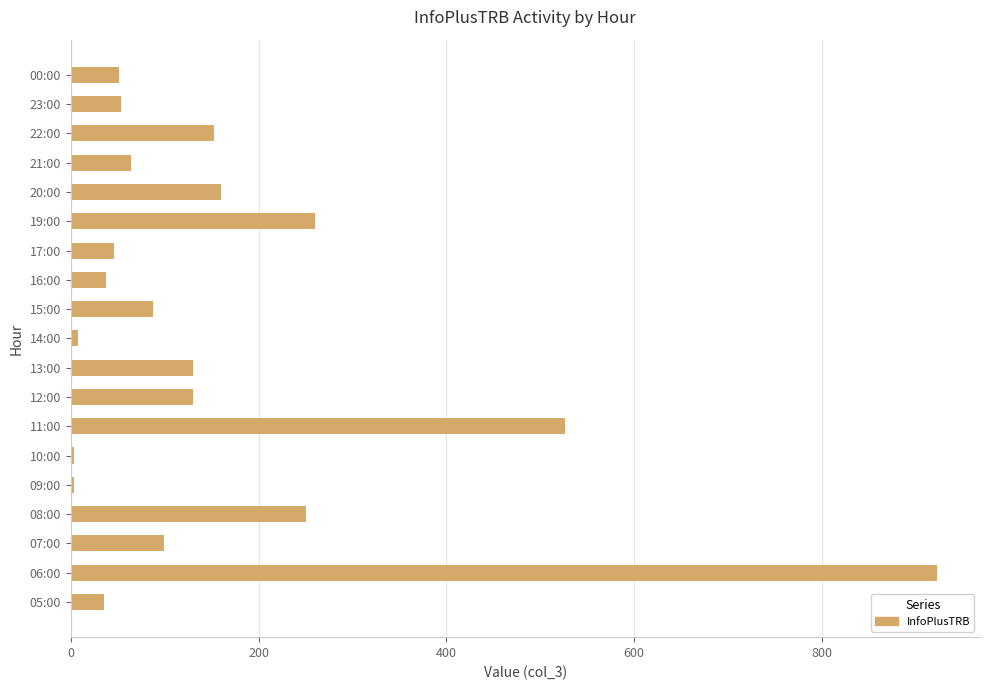

Between 11:00 and 17:00, which is larger?

11:00